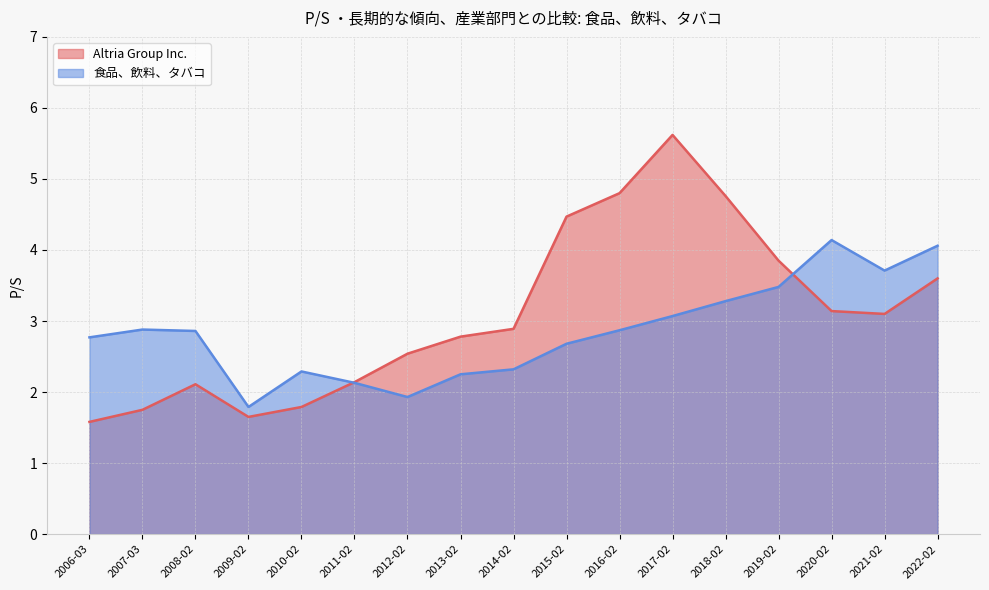

At which category does the chart reach its minimum across all series?

2006-03